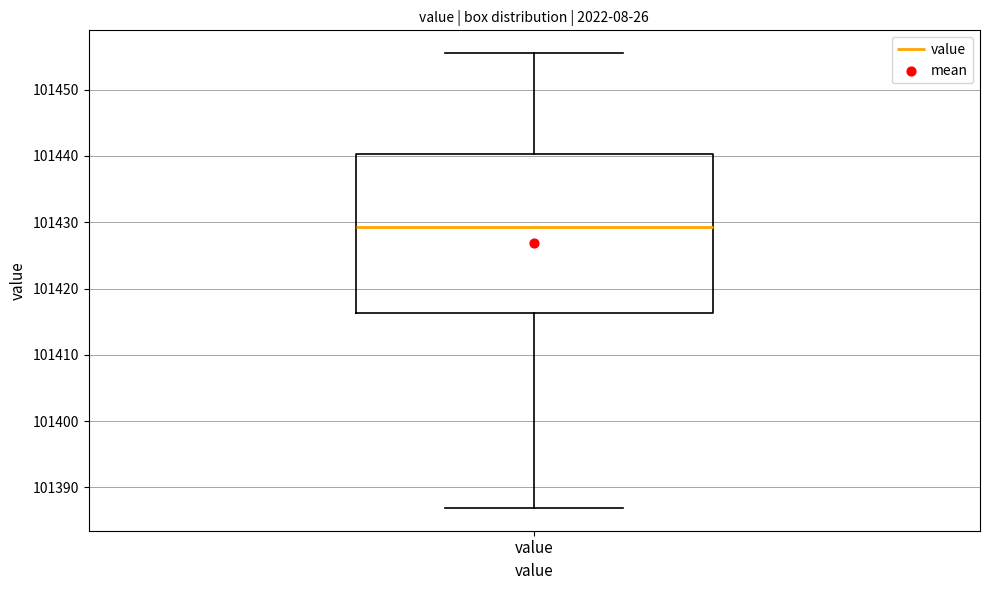

Where does the lower whisker of the box for value end on the y-axis? The values are not printed on the chart, so give them approximately, as read against the axis.

101387